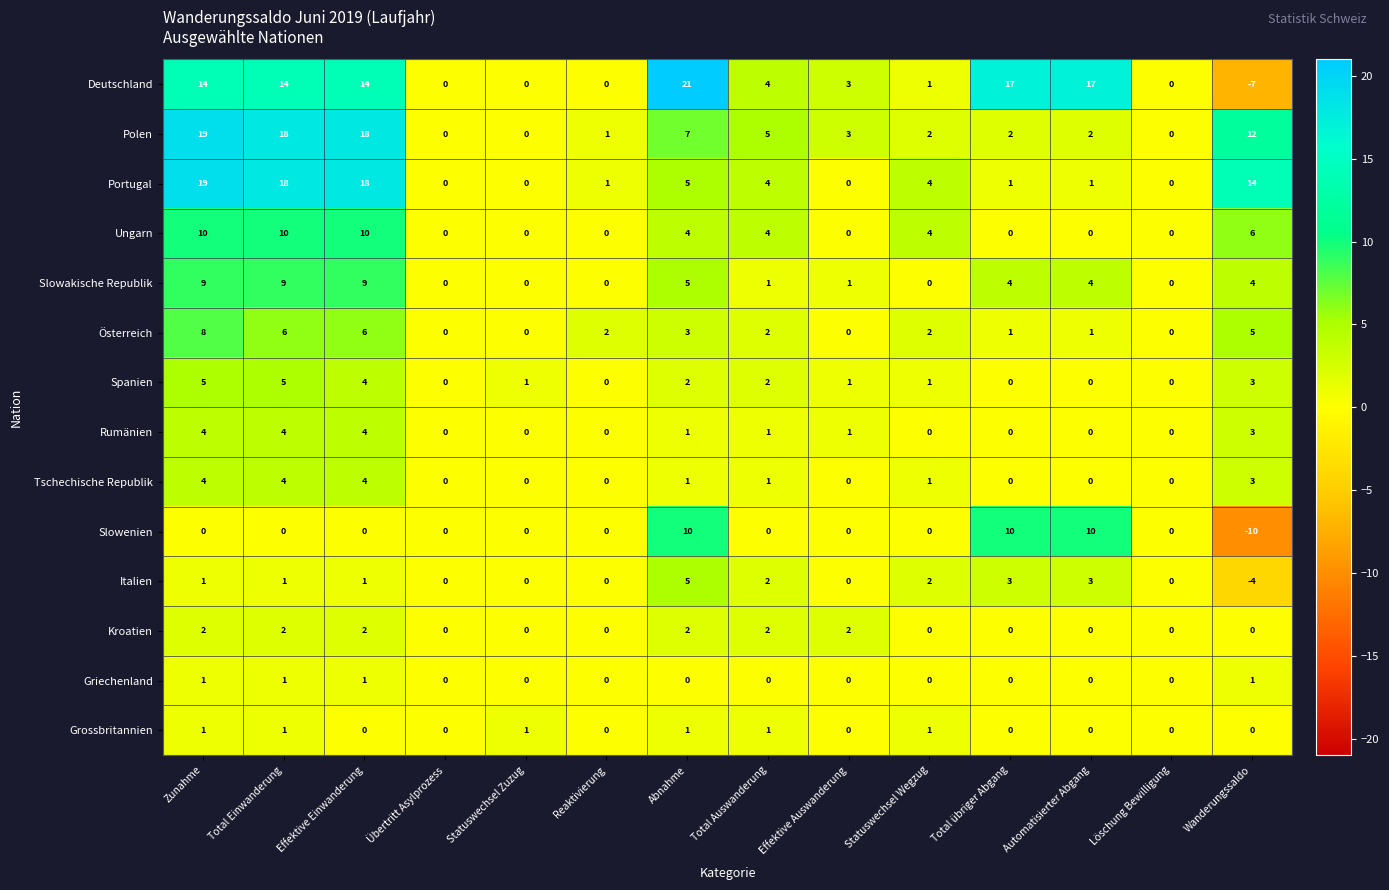

How many categories are shown in the chart?

14